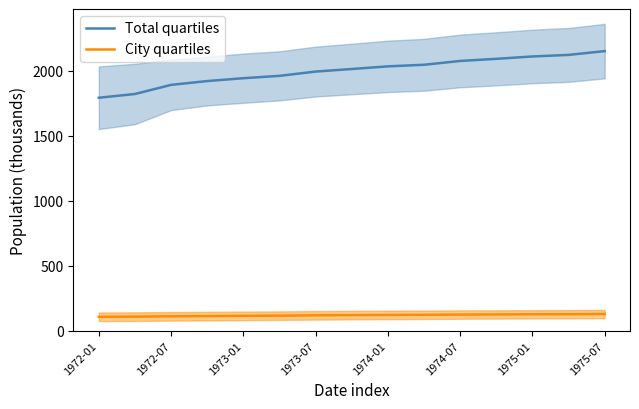

Which series has the widest spread of values?

Total quartiles